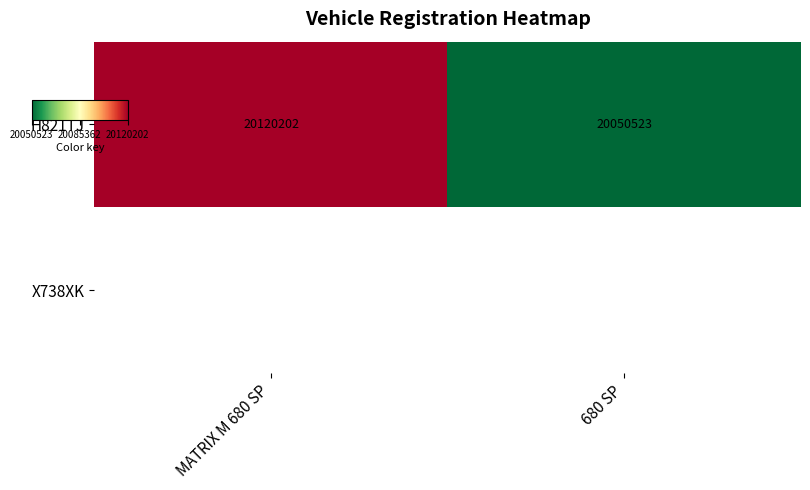

What is the greatest value displayed?

20120202.0